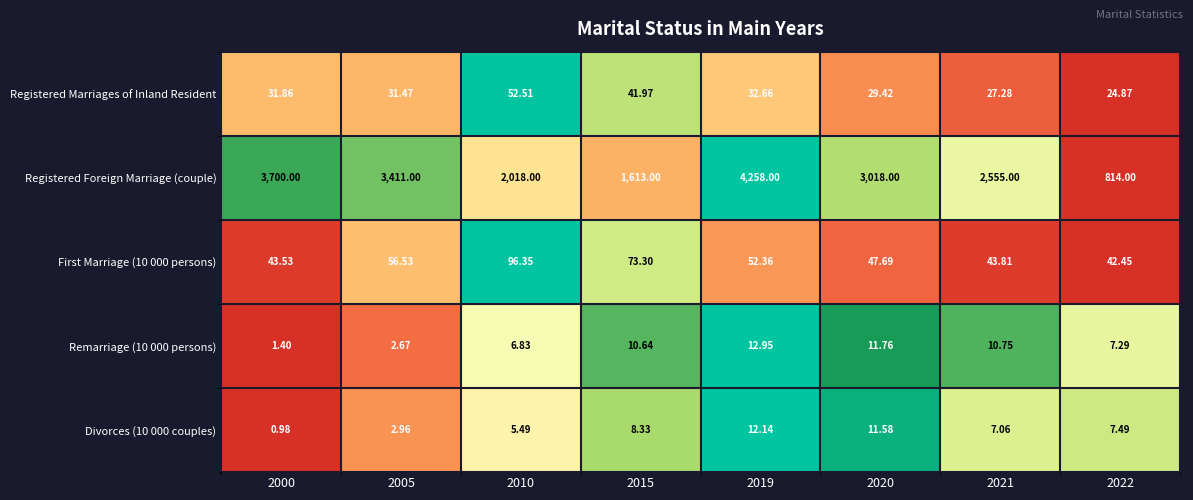

Is the value of First Marriage (10 000 persons) at 2020 greater than the value of Divorces (10 000 couples) at 2020?

Yes